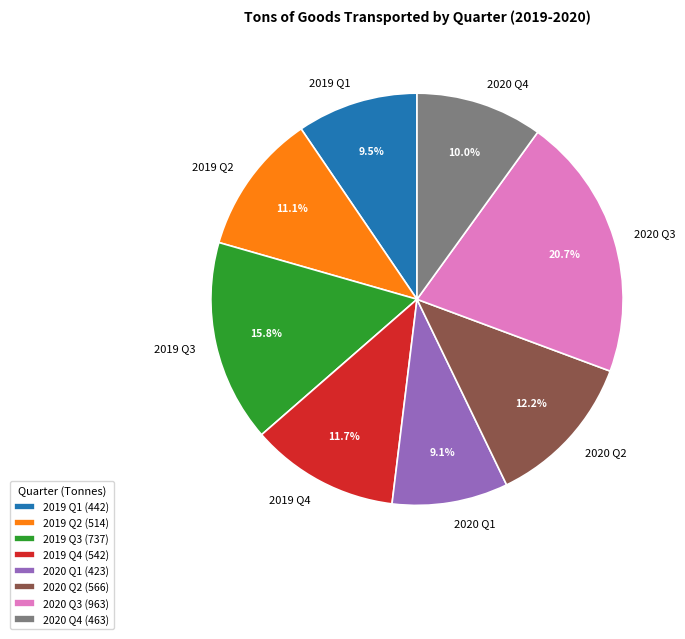

What is the largest slice in the pie chart?

2020 Q3